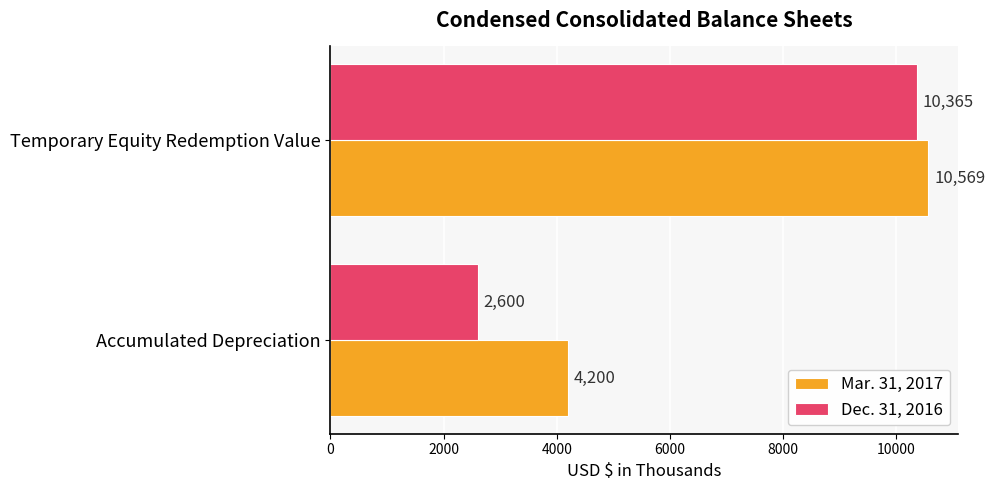

What is the difference between the maximum and minimum values in the Dec. 31, 2016 series?

7765